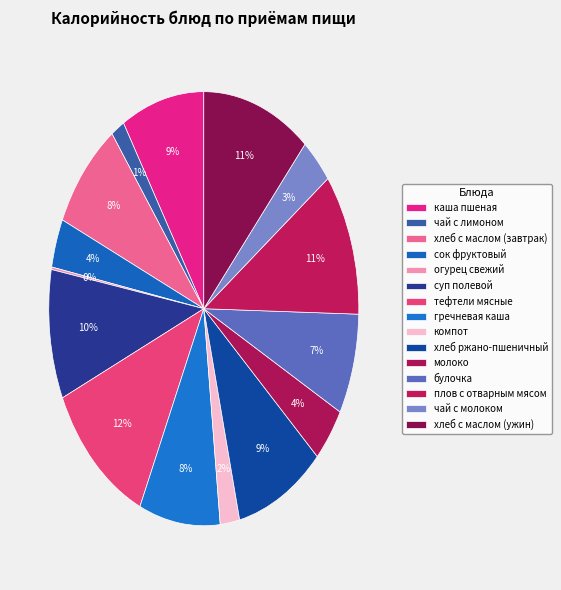

Does плов с отварным мясом account for over 50% of the chart?

No